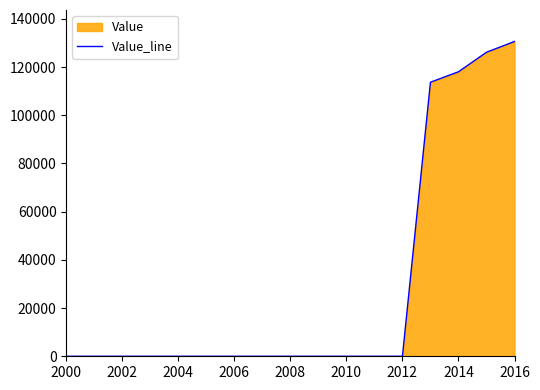

What is the value of the 15th point from the left?

118027